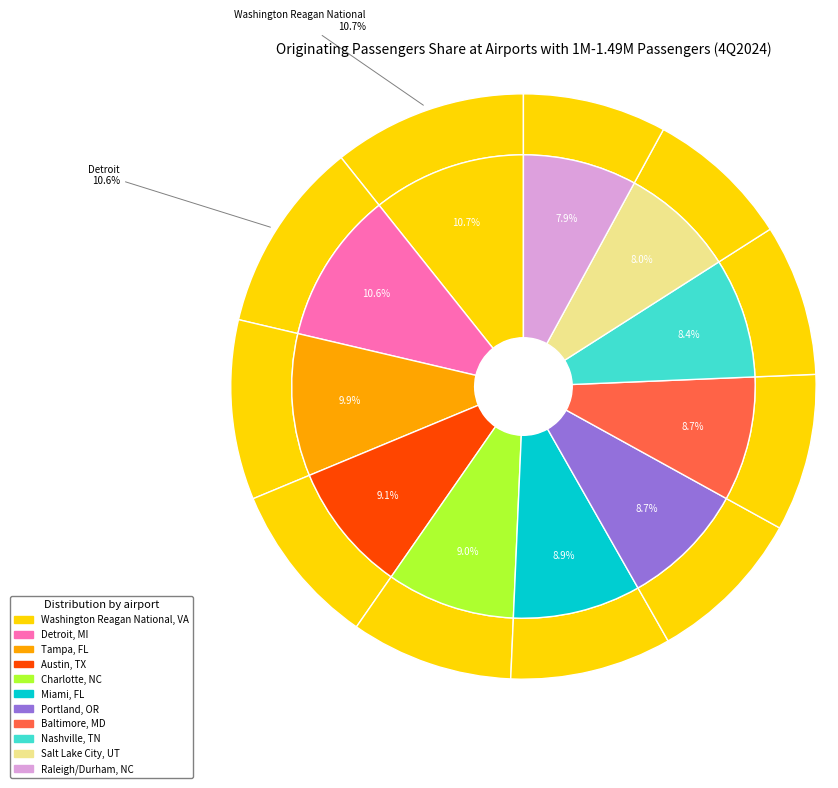

To the nearest percent, what portion does Charlotte, NC represent?

9%